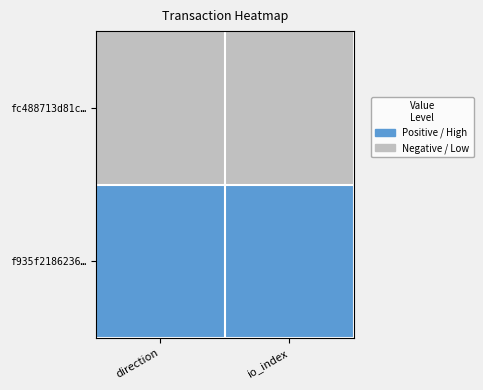

Which has a higher value, direction or io_index?

direction